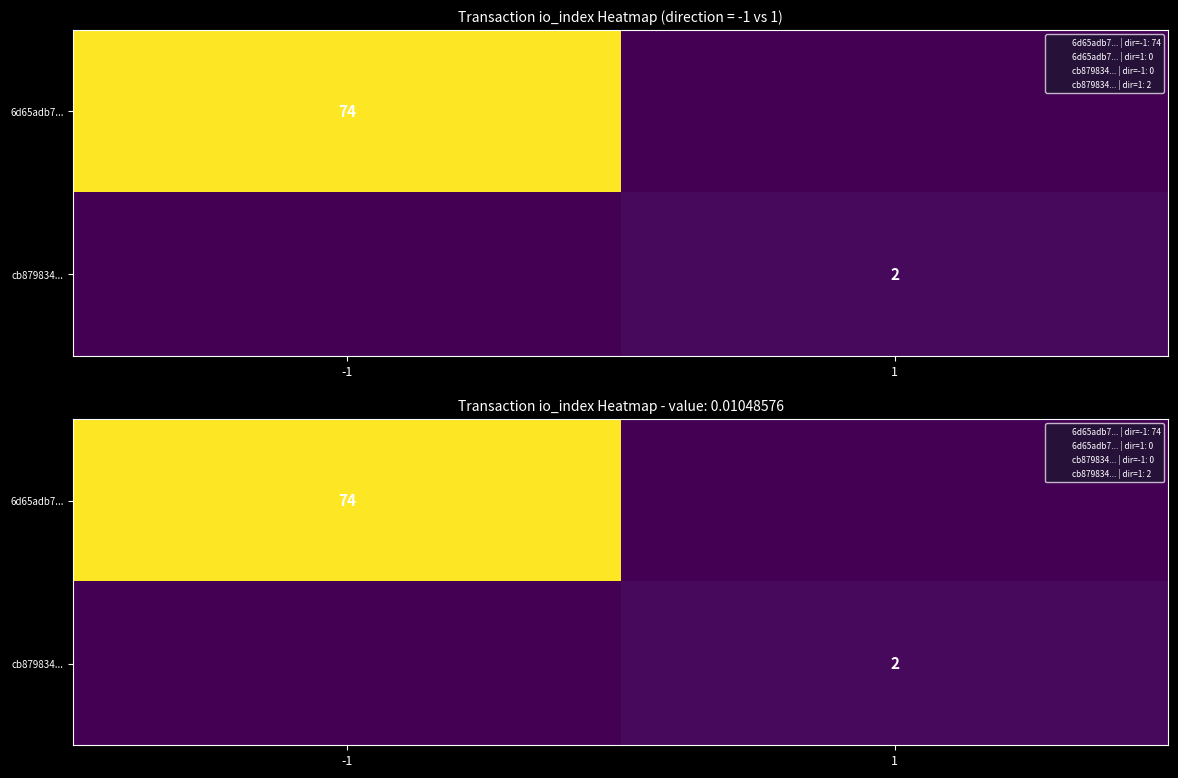

At which category does the chart reach its minimum across all series?

1